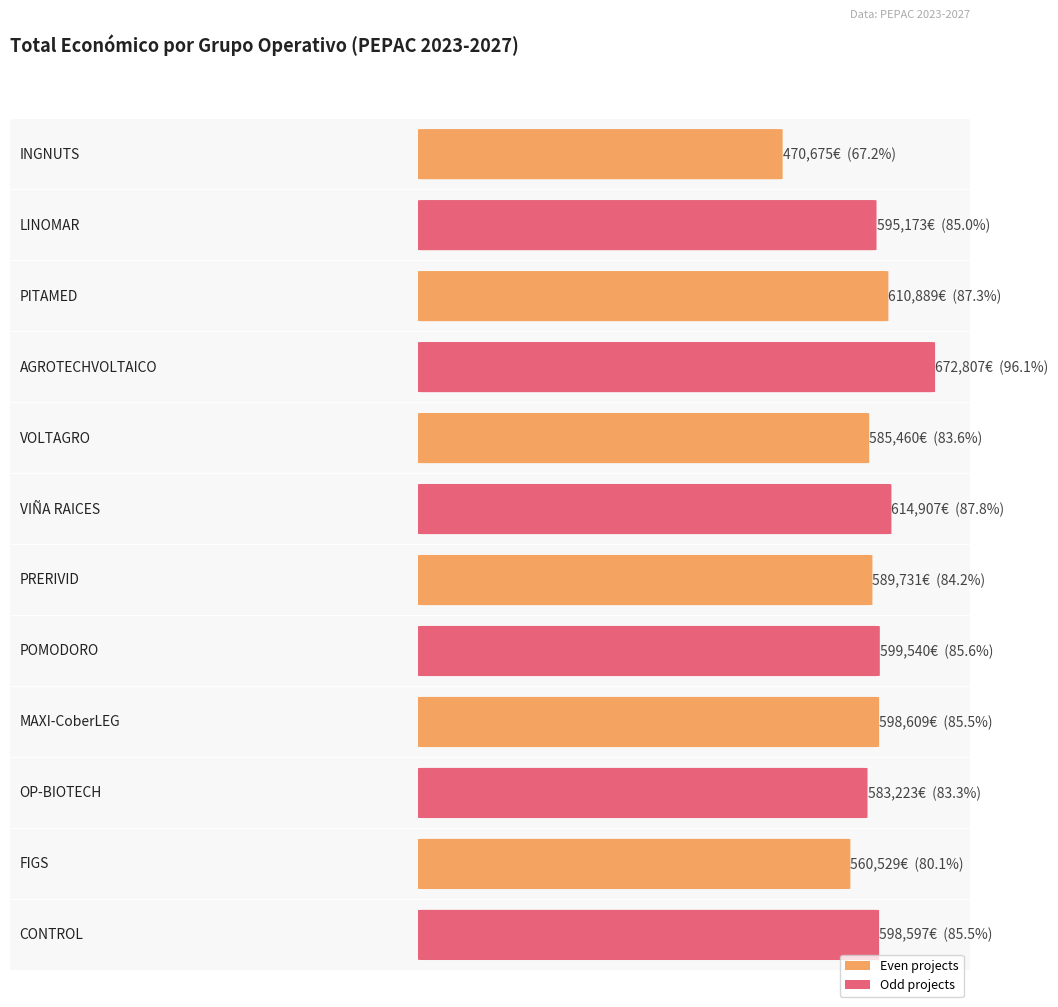

Rank the categories by value from highest to lowest.

AGROTECHVOLTAICO, VIÑA RAICES, PITAMED, POMODORO, MAXI-CoberLEG, CONTROL, LINOMAR, PRERIVID, VOLTAGRO, OP-BIOTECH, FIGS, INGNUTS